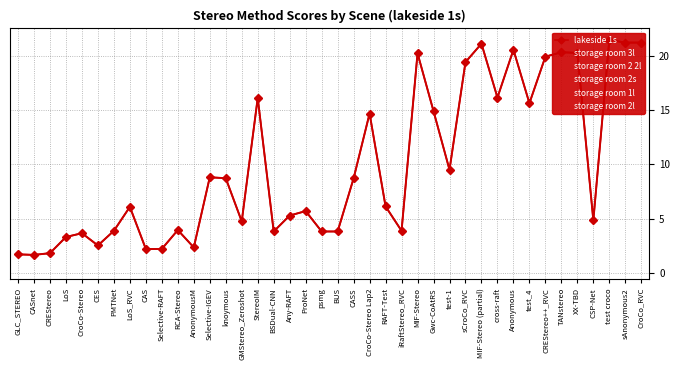

Which category has the lowest value in the storage room 2s series?

sCroCo_RVC